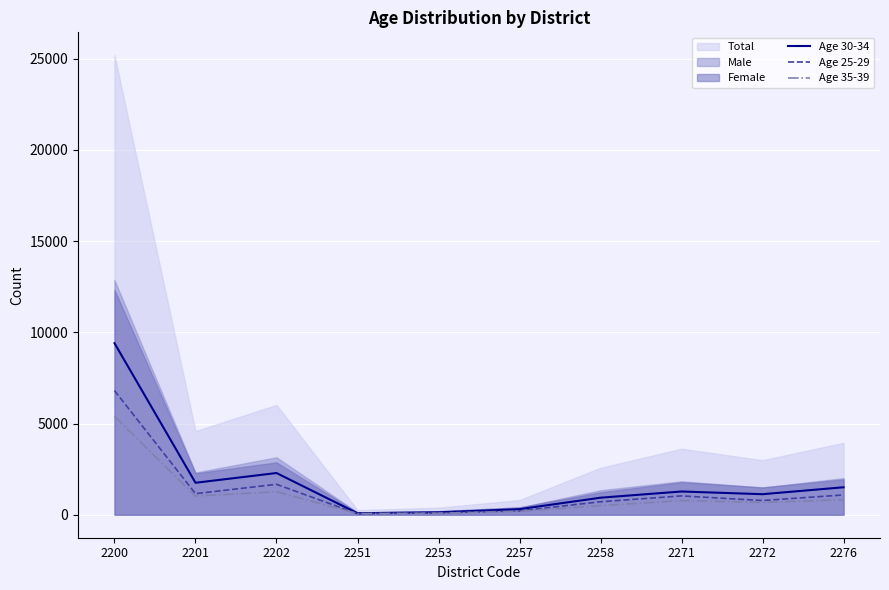

The Age 35-39 series shows 82 at 2253. True or false?

True